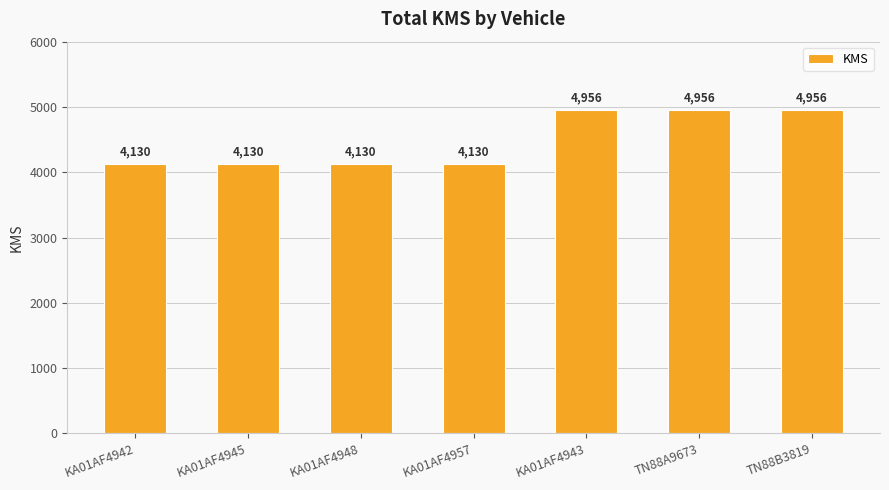

What is the smallest value displayed?

4130